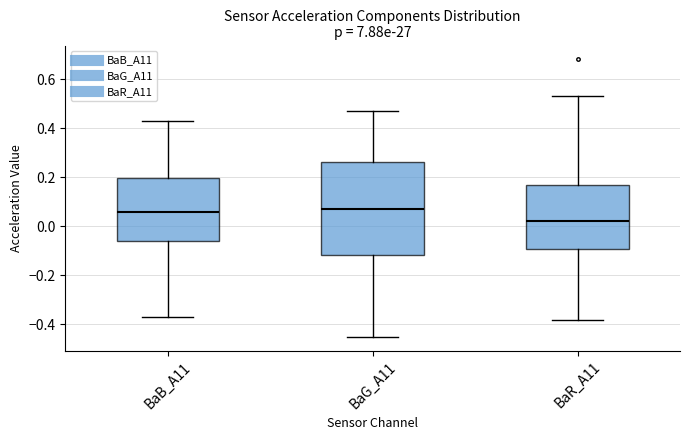

Reading left to right, transcribe this box plot: for each box, give where its median line is, the range the box spans, and where its two whiskers end, as read against the y-axis. The values are not printed on the chart, so give them approximately, as read against the axis.

BaB_A11: median 0.06, box -0.06 to 0.20, whiskers -0.36 to 0.44
BaG_A11: median 0.08, box -0.12 to 0.26, whiskers -0.44 to 0.48
BaR_A11: median 0.02, box -0.10 to 0.18, whiskers -0.38 to 0.54